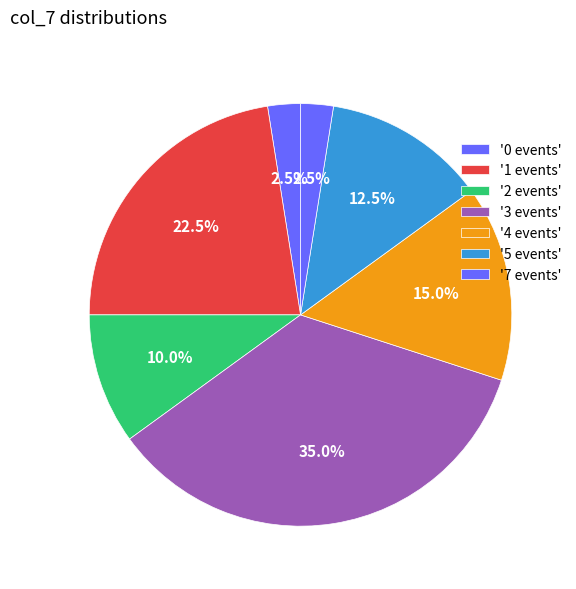

Count the number of slices in the pie.

7